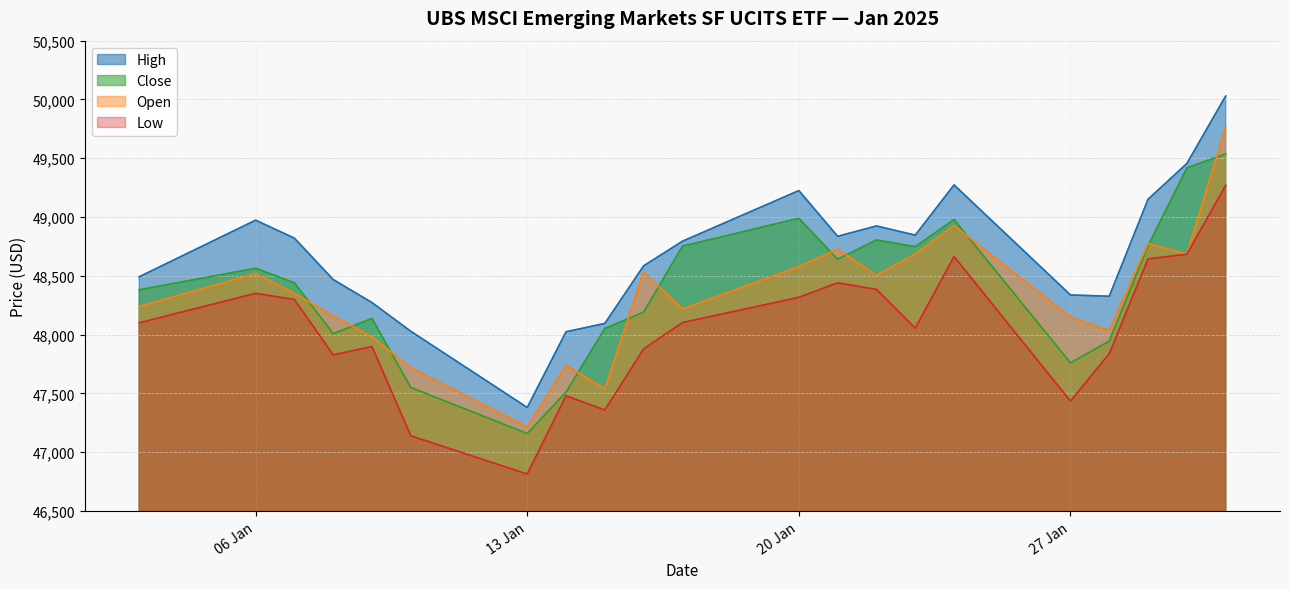

How many intersections are there between Close and Open?

11